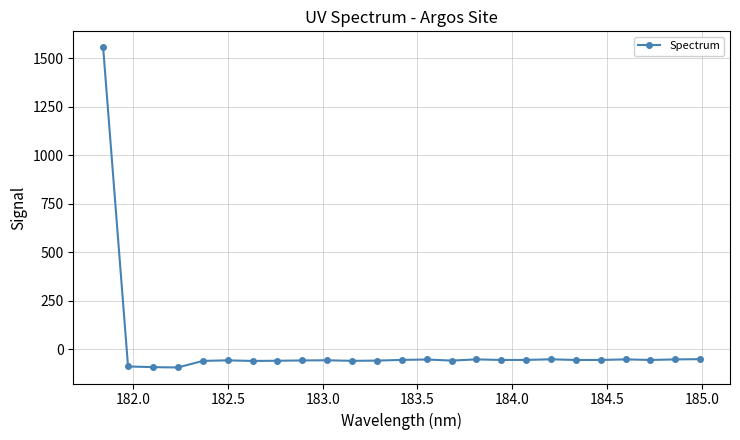

What is the value of the 16th point from the left?

-53.0